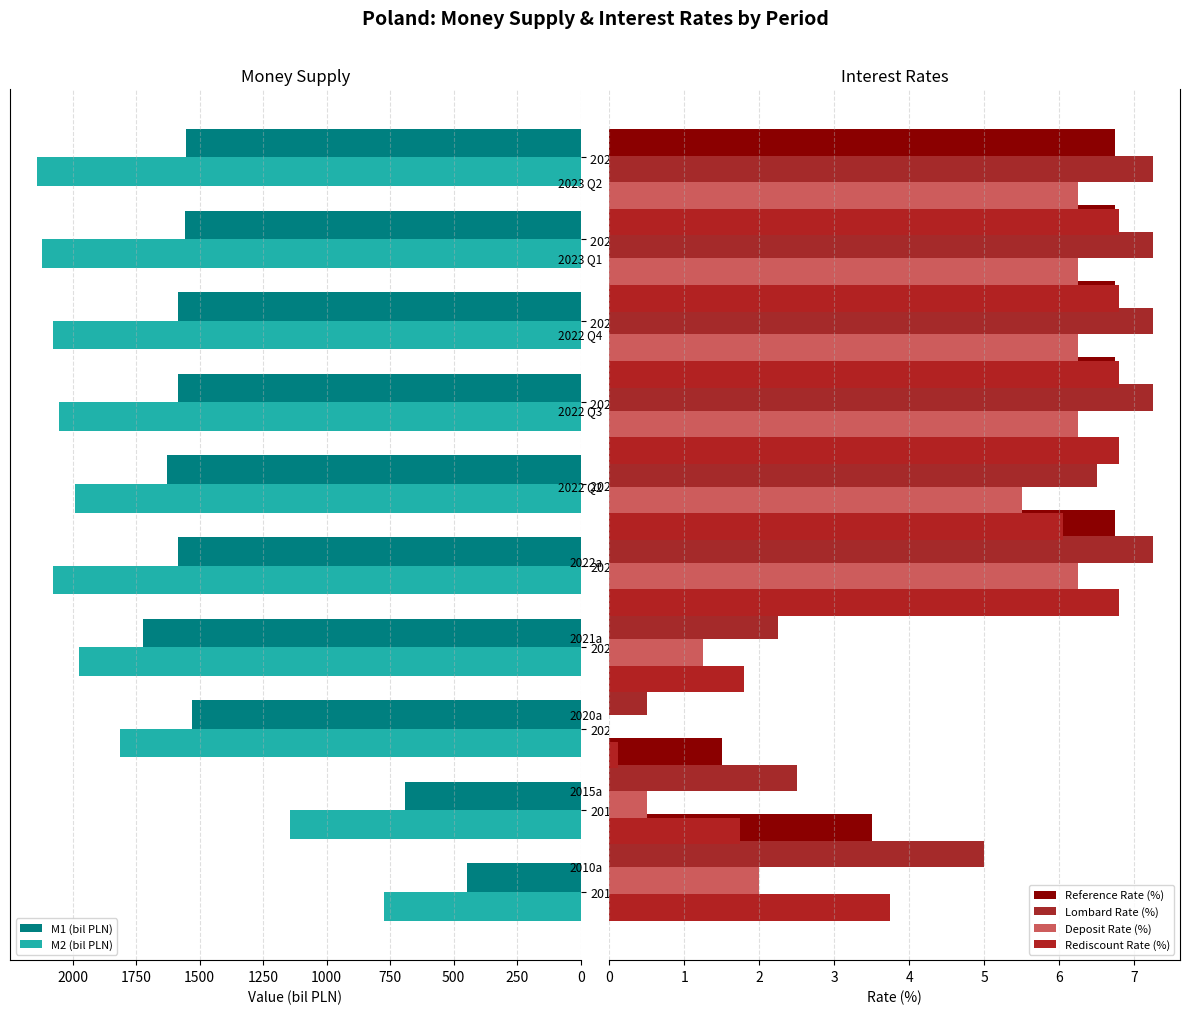

Does the chart contain any negative values?

No